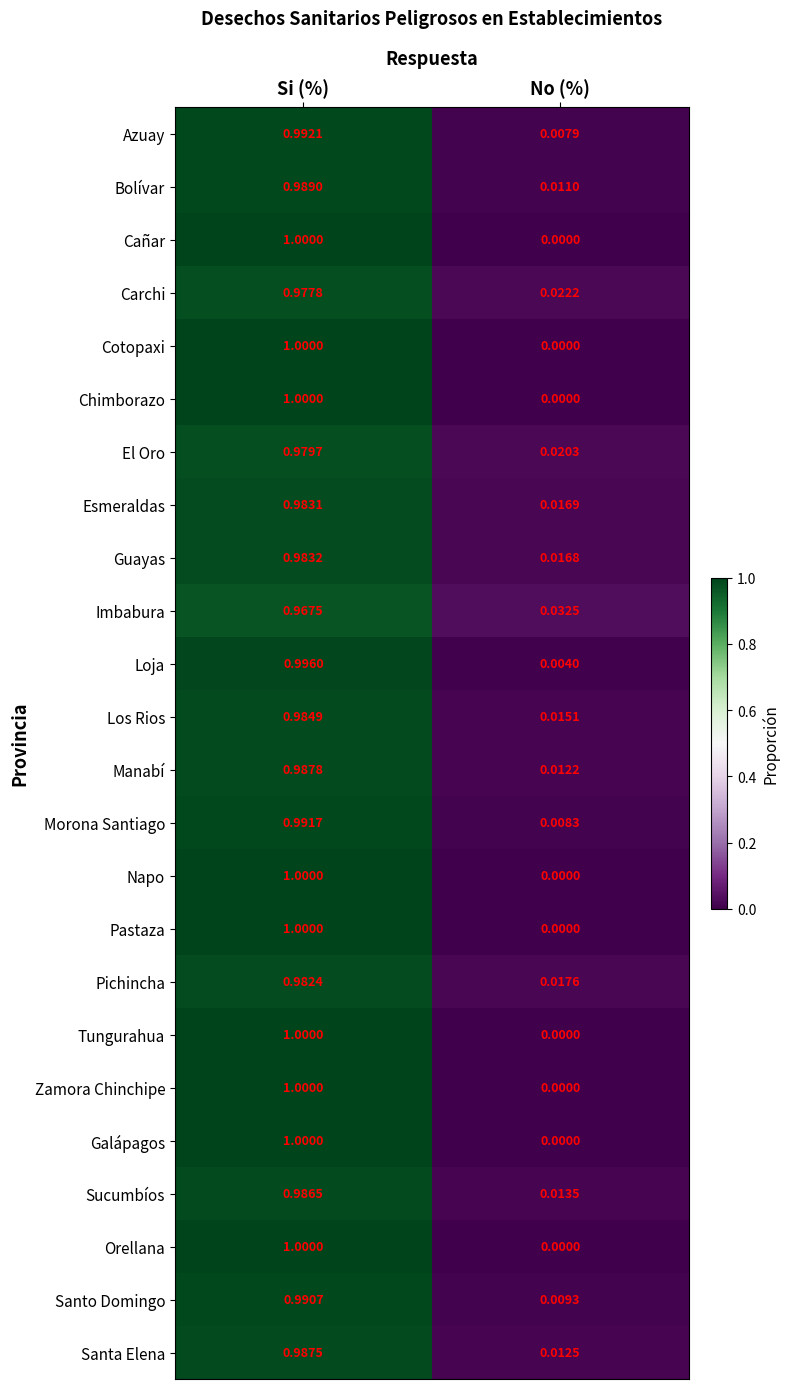

Which label corresponds to the largest value in the chart?

Si (%)